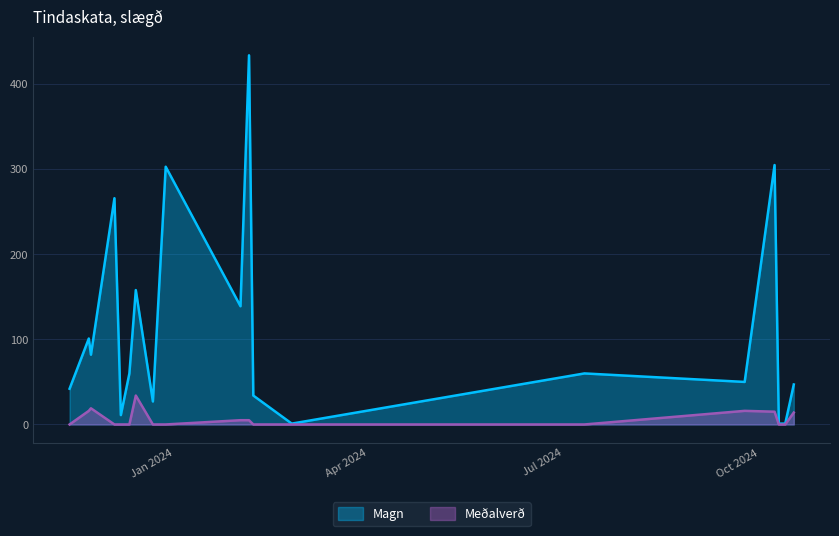

What is the total value across all series at 10?

303